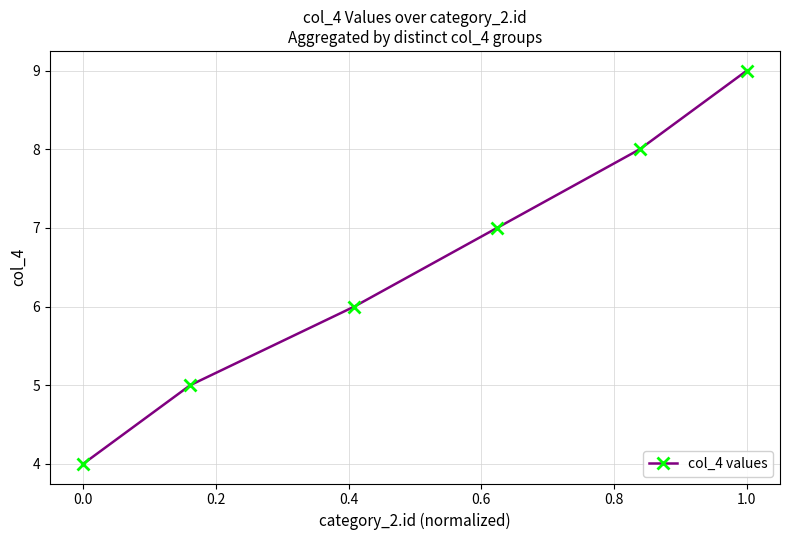

Reading left to right, list all the values displayed in this chart.

4	5	6	7	8	9